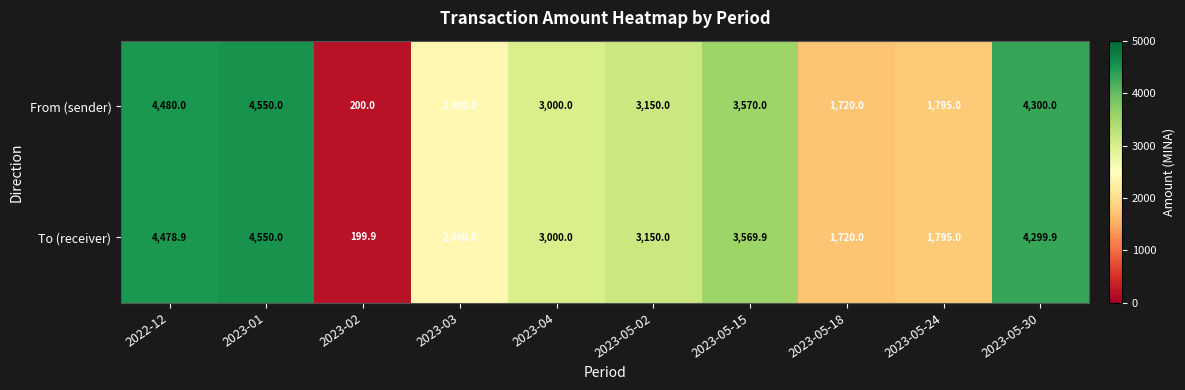

How many series are shown in this chart?

2